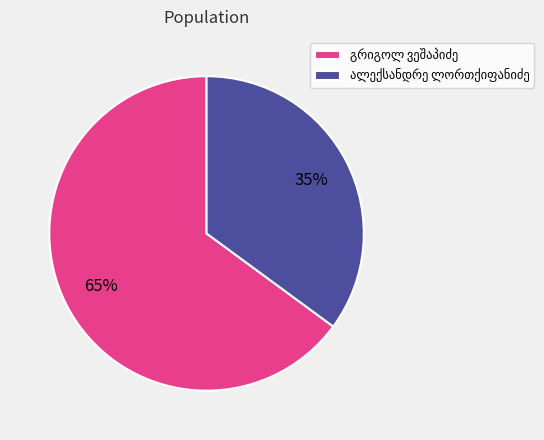

Count the number of slices in the pie.

2